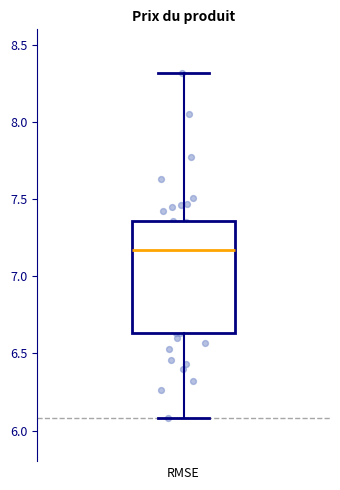

Where does the upper whisker of the box end on the y-axis? The values are not printed on the chart, so give them approximately, as read against the axis.

8.30